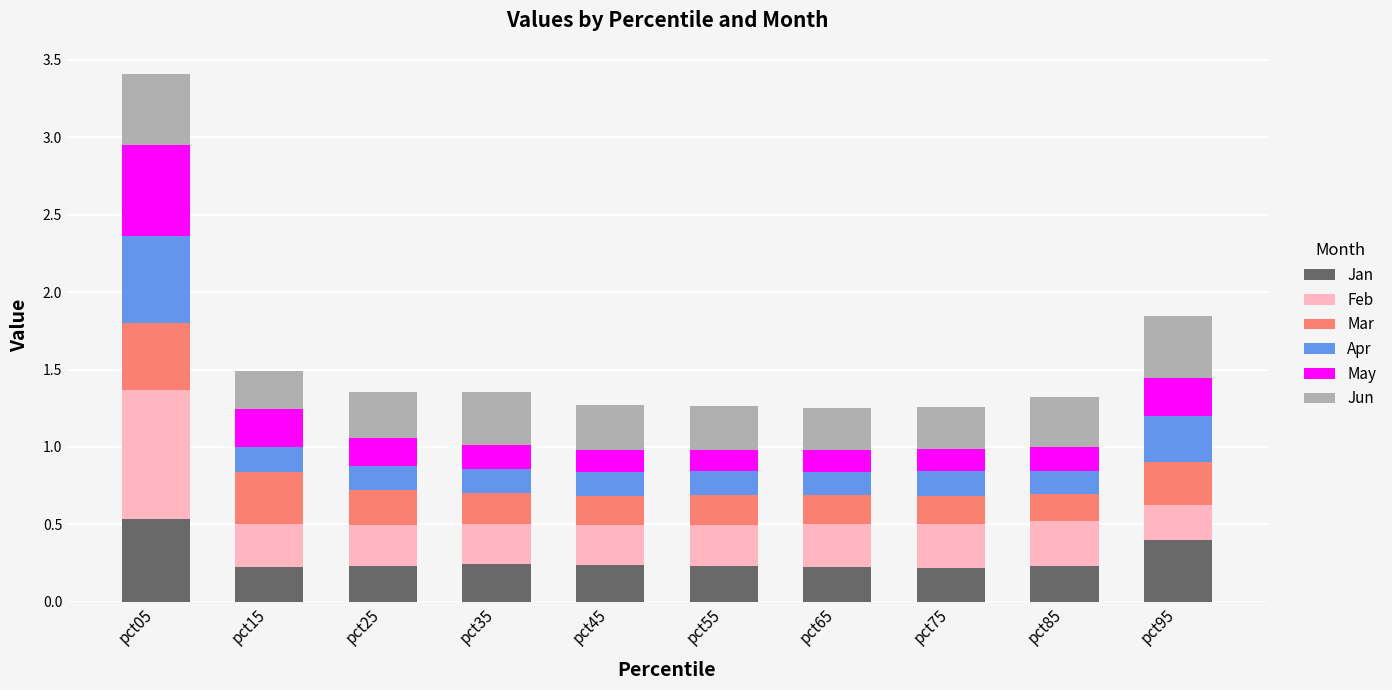

The Jan series shows 0.1 at pct15. True or false?

False